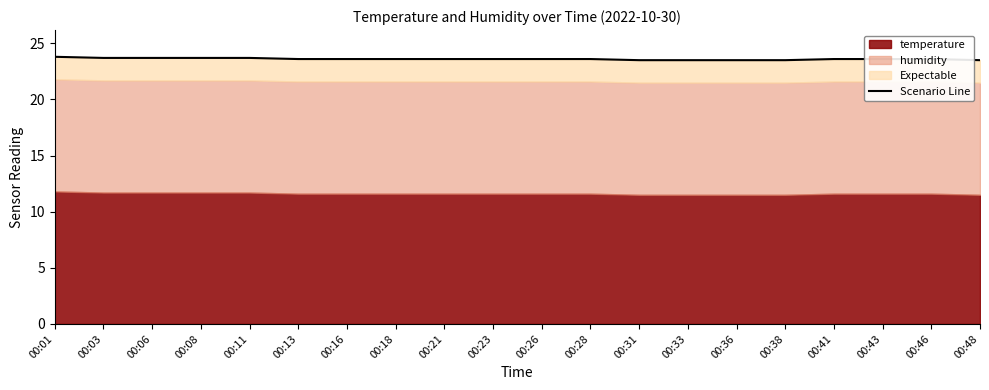

Count the number of categories in the chart.

20